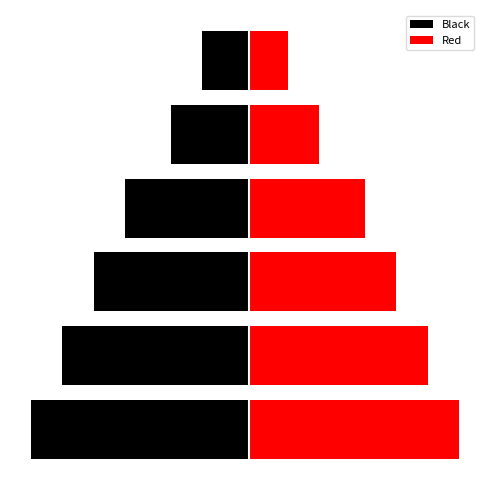

At 5, list the series in order from smallest to largest.

Black, Red